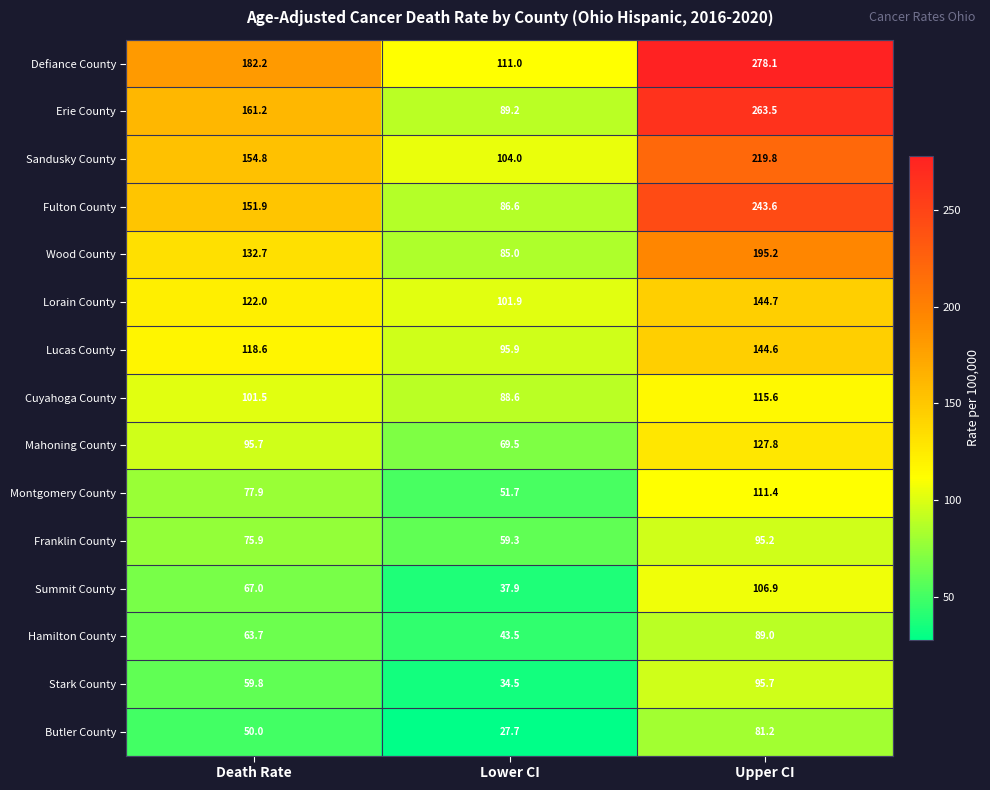

List the series in order of their peak value, lowest first.

Butler County, Hamilton County, Franklin County, Stark County, Summit County, Montgomery County, Cuyahoga County, Mahoning County, Lucas County, Lorain County, Wood County, Sandusky County, Fulton County, Erie County, Defiance County